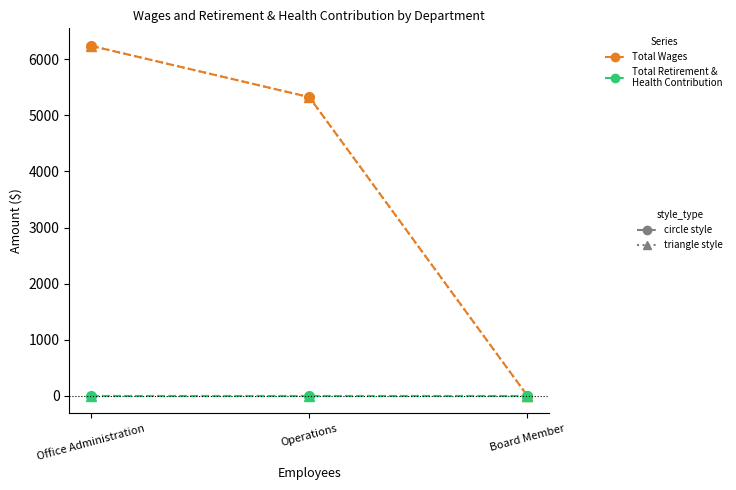

Does the chart display data point markers on the line(s)?

Yes